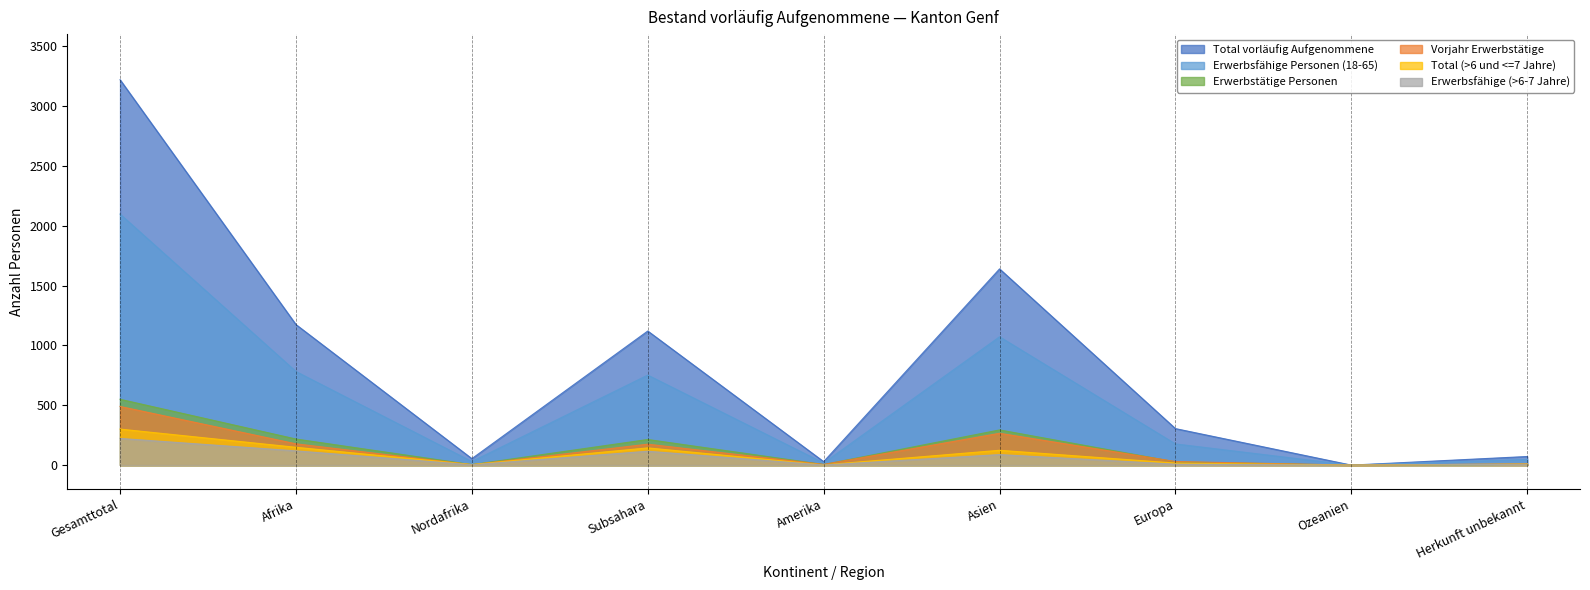

What are all the series names shown in the legend?

Total vorläufig Aufgenommene, Erwerbsfähige Personen (18-65), Erwerbstätige Personen, Vorjahr Erwerbstätige, Total (>6 und <=7 Jahre), Erwerbsfähige (>6-7 Jahre)